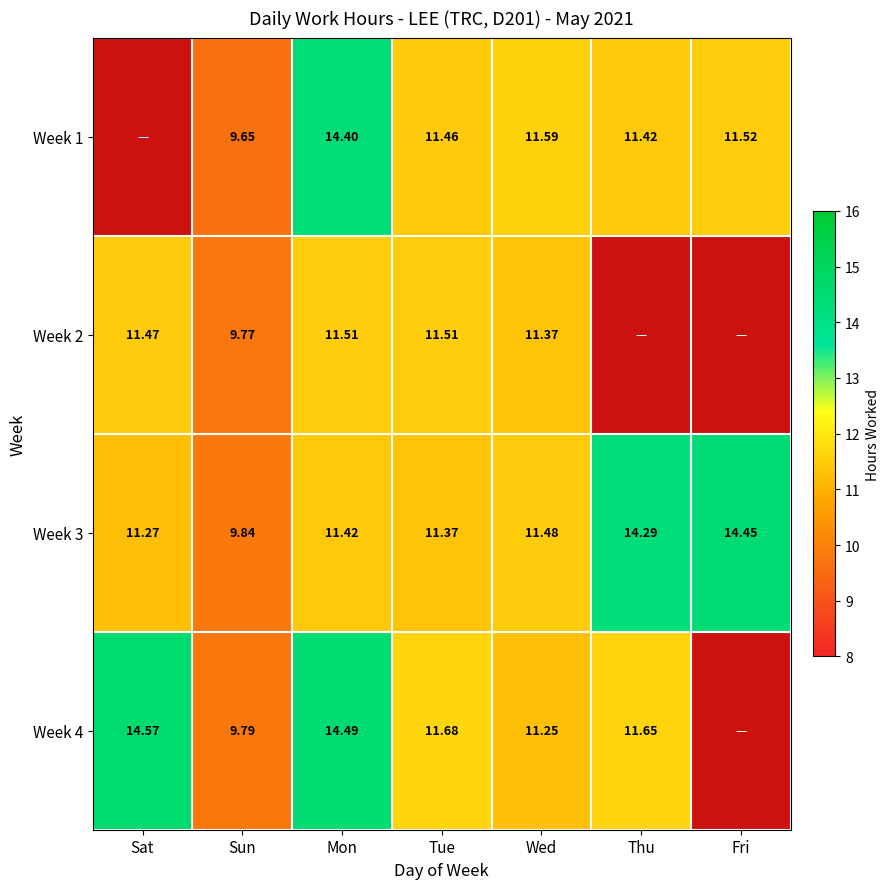

At which category does the chart reach its peak across all series?

Sat